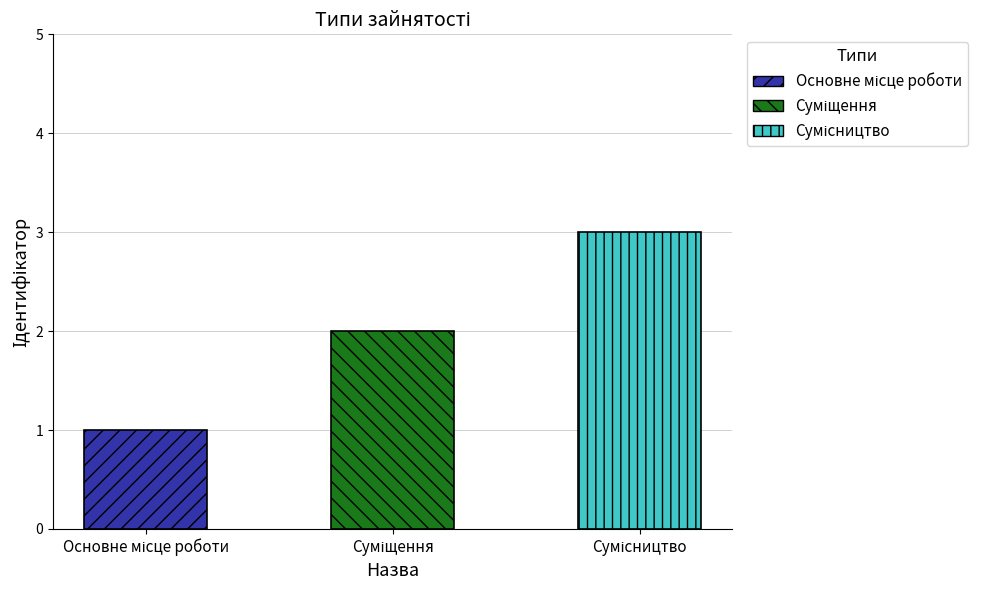

Reading right to left, list all the values displayed in this chart.

Сумісництво=3	Суміщення=2	Основне місце роботи=1